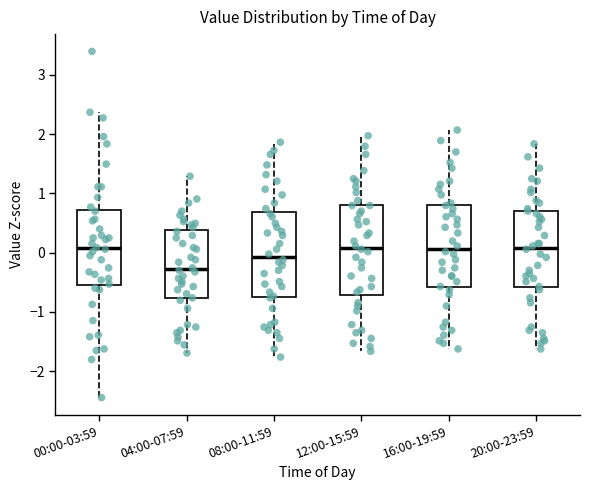

Reading left to right, transcribe this box plot: for each box, give where its median line is, the range the box spans, and where its two whiskers end, as read against the y-axis. The values are not printed on the chart, so give them approximately, as read against the axis.

00:00-03:59: median 0.1, box -0.5 to 0.7, whiskers -2.4 to 2.4
04:00-07:59: median -0.3, box -0.8 to 0.4, whiskers -1.7 to 1.3
08:00-11:59: median -0.1, box -0.7 to 0.7, whiskers -1.8 to 1.9
12:00-15:59: median 0.1, box -0.7 to 0.8, whiskers -1.7 to 2.0
16:00-19:59: median 0.1, box -0.6 to 0.8, whiskers -1.6 to 2.1
20:00-23:59: median 0.1, box -0.6 to 0.7, whiskers -1.6 to 1.8